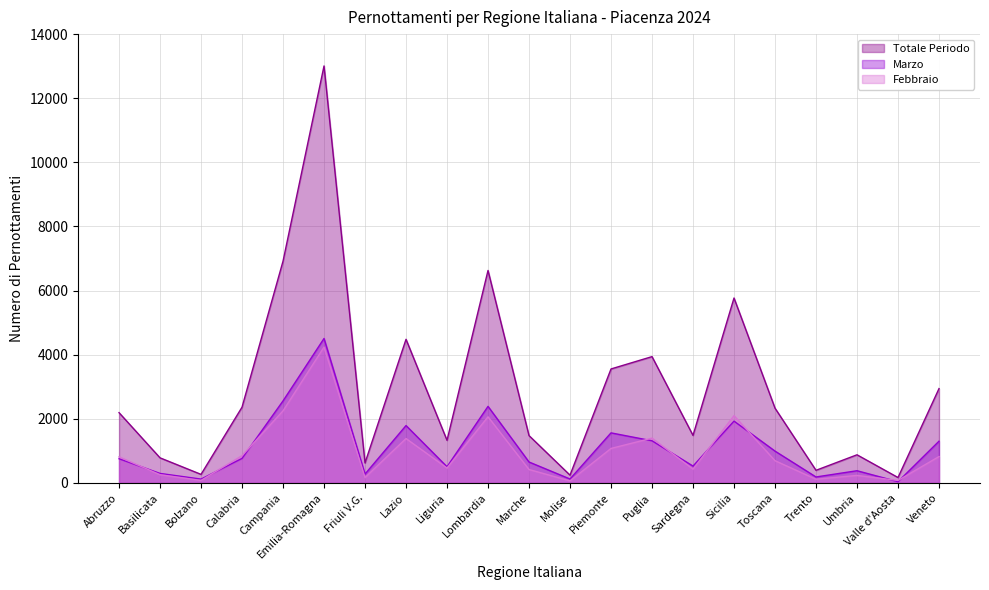

How many values in the Totale Periodo series are below 2190?

10